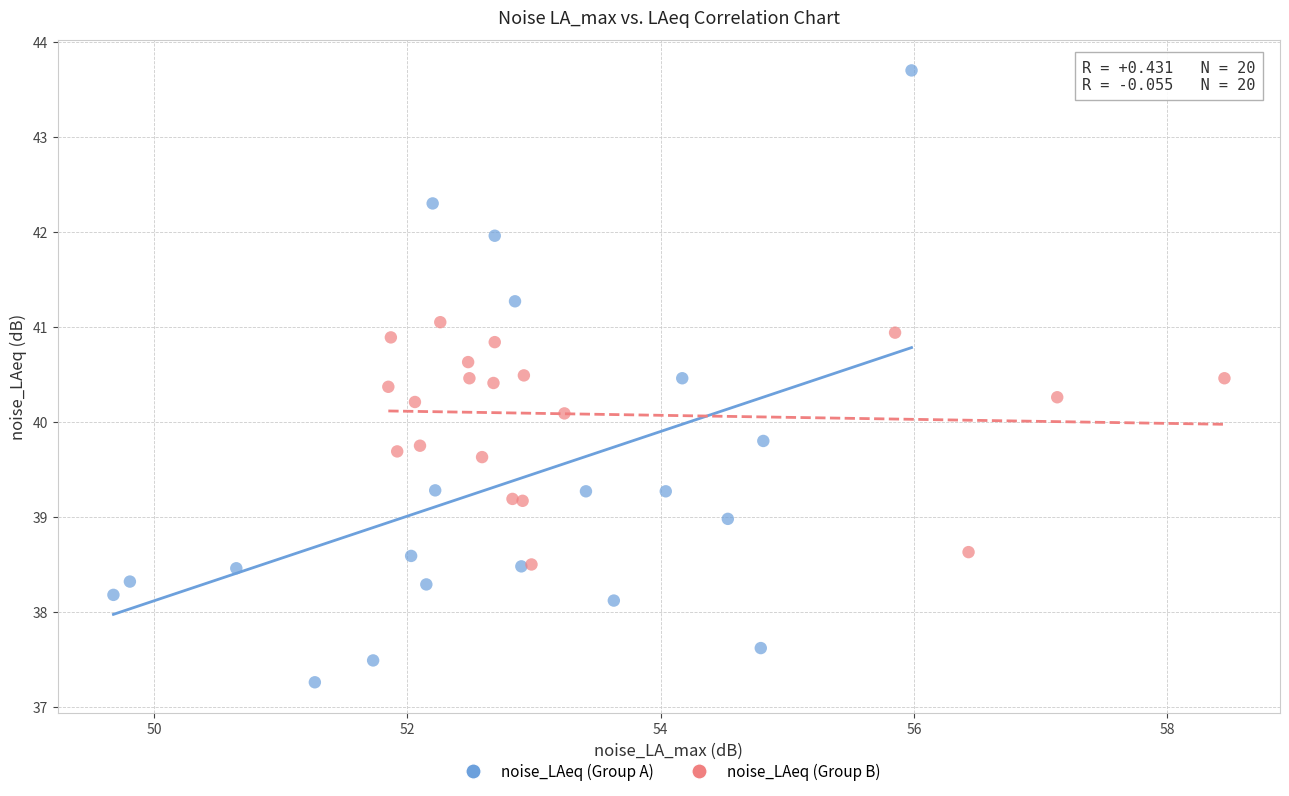

Which series reaches the minimum Y coordinate?

noise_LAeq (Group A)